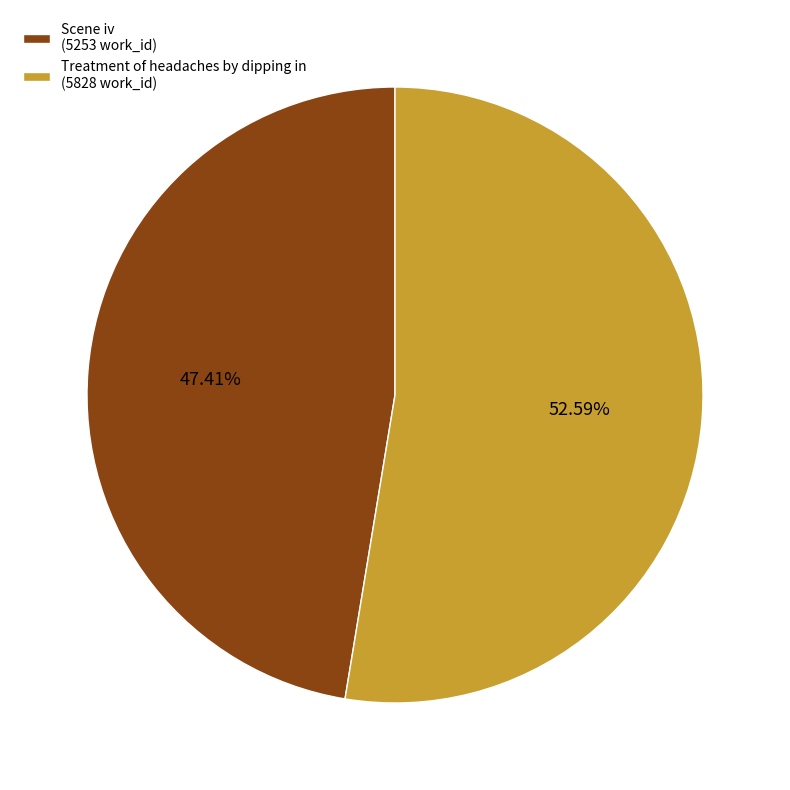

How many slices are in this pie chart?

2